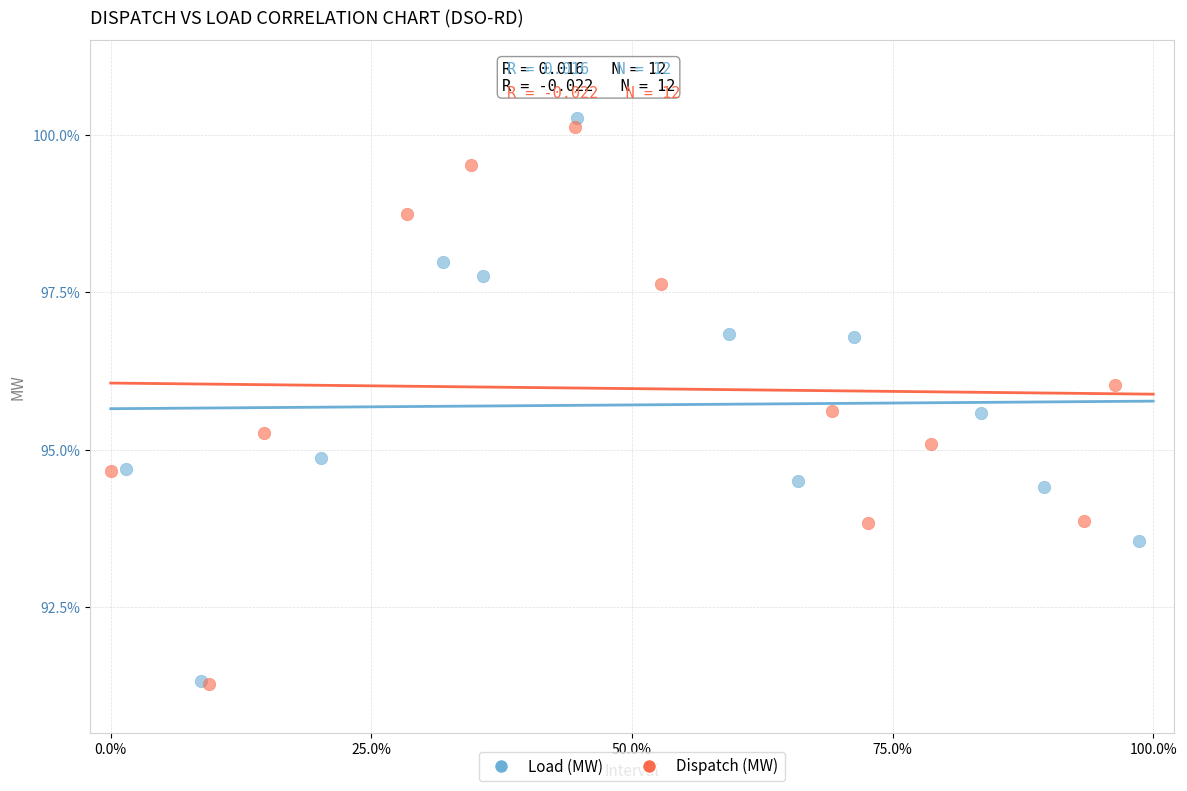

What are all the series names shown in the legend?

Load (MW), Dispatch (MW)